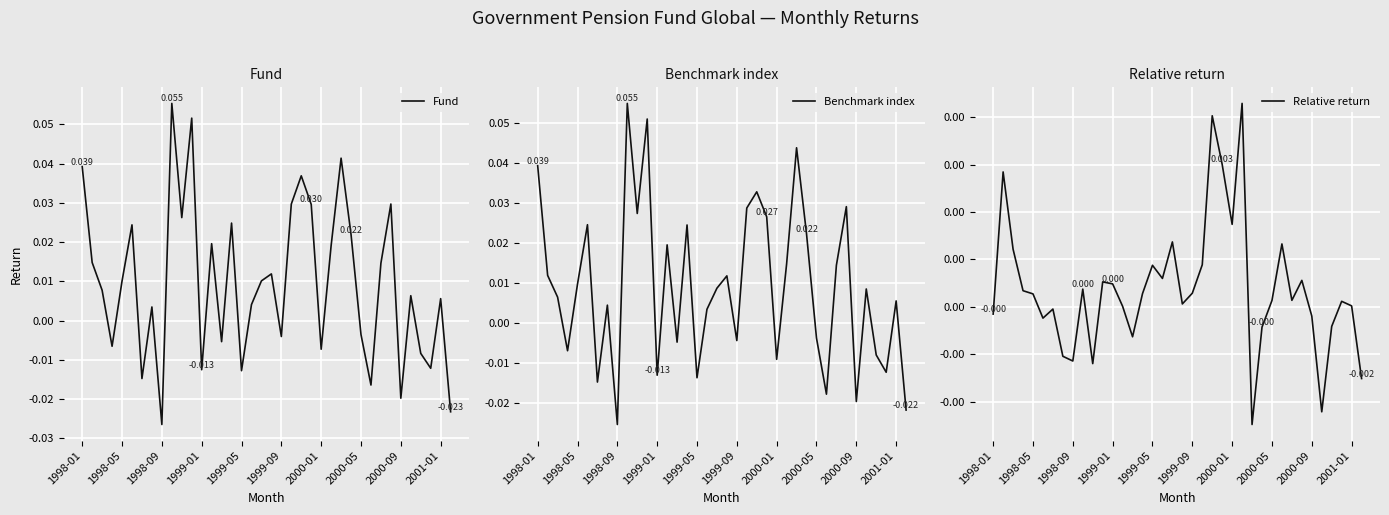

Which series has the largest range (max minus min)?

Fund